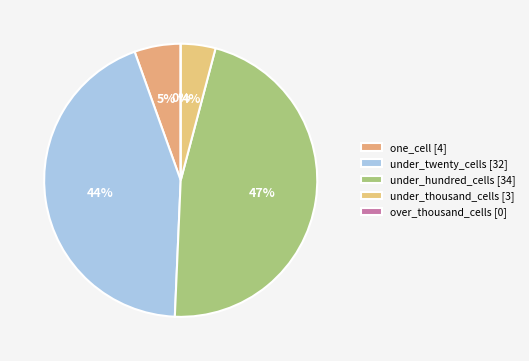

Between one_cell and over_thousand_cells, which is larger?

one_cell